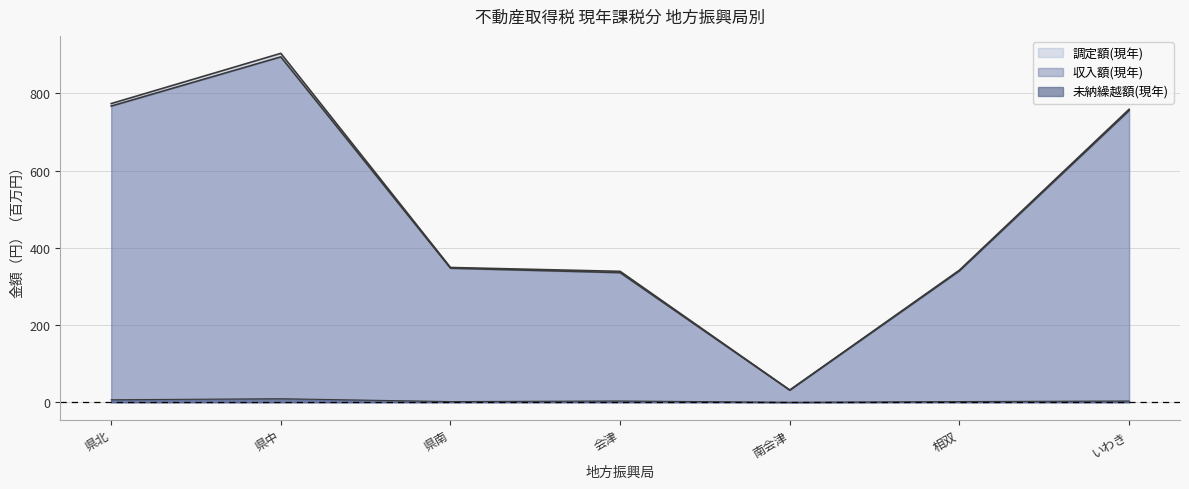

Which has a higher value, 相双 or 会津?

相双